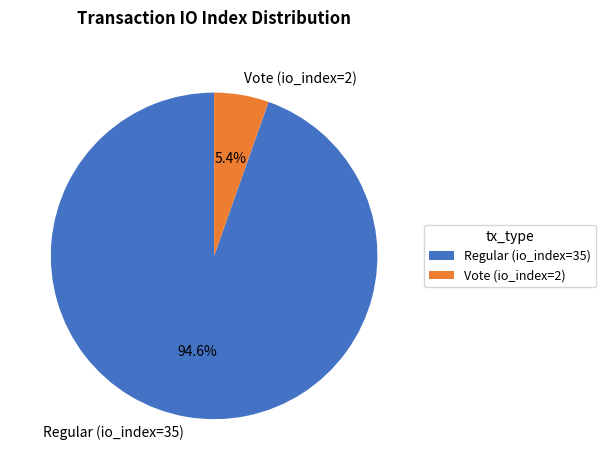

To the nearest percent, what portion does Vote (io_index=2) represent?

5%